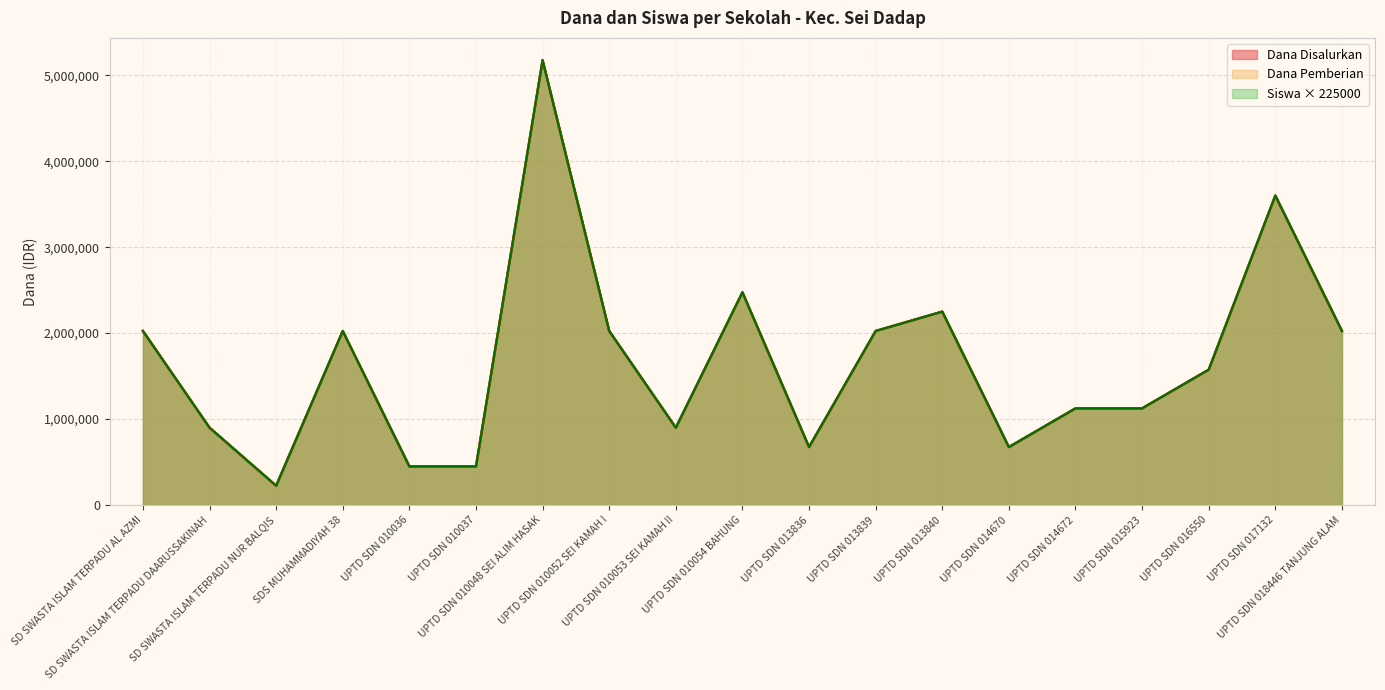

True or false: Dana Disalurkan and Siswa Disalurkan cross at least once.

False